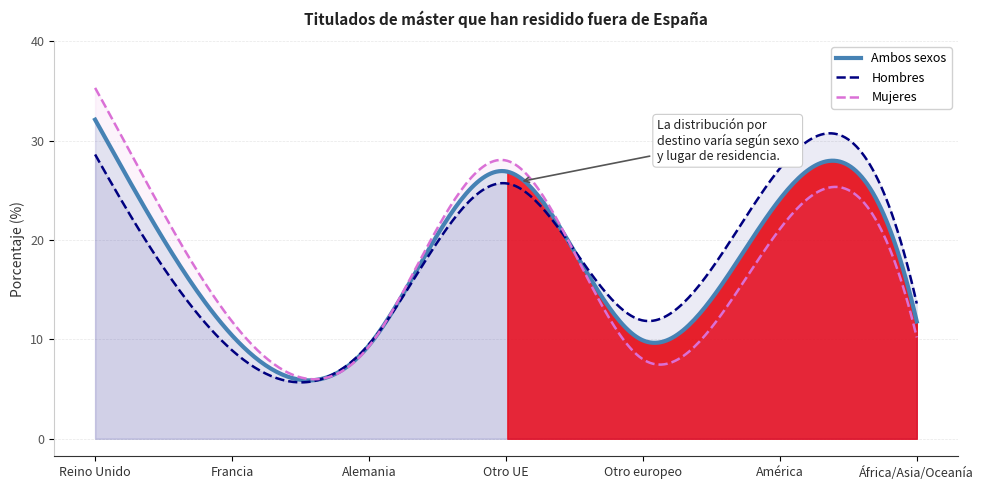

Reading left to right, extract all data points from this chart.

Ambos sexos: 0=32.1	1=10.4	2=9.4	3=26.9	4=9.9	5=24.1	6=11.8
Hombres: 0=28.6	1=8.9	2=9.5	3=25.7	4=11.9	5=27.2	6=13.6
Mujeres: 0=35.3	1=11.8	2=9.3	3=28.0	4=8.0	5=21.1	6=10.2